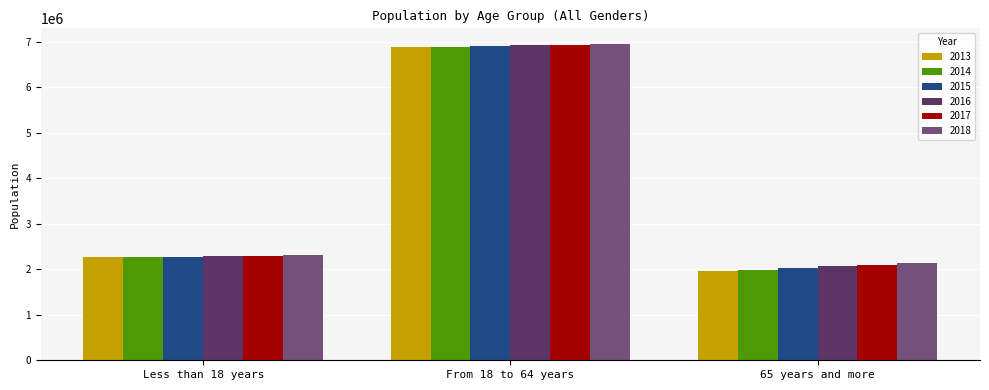

What is the value of the 2015 bar at the 3rd from the left?

2030588